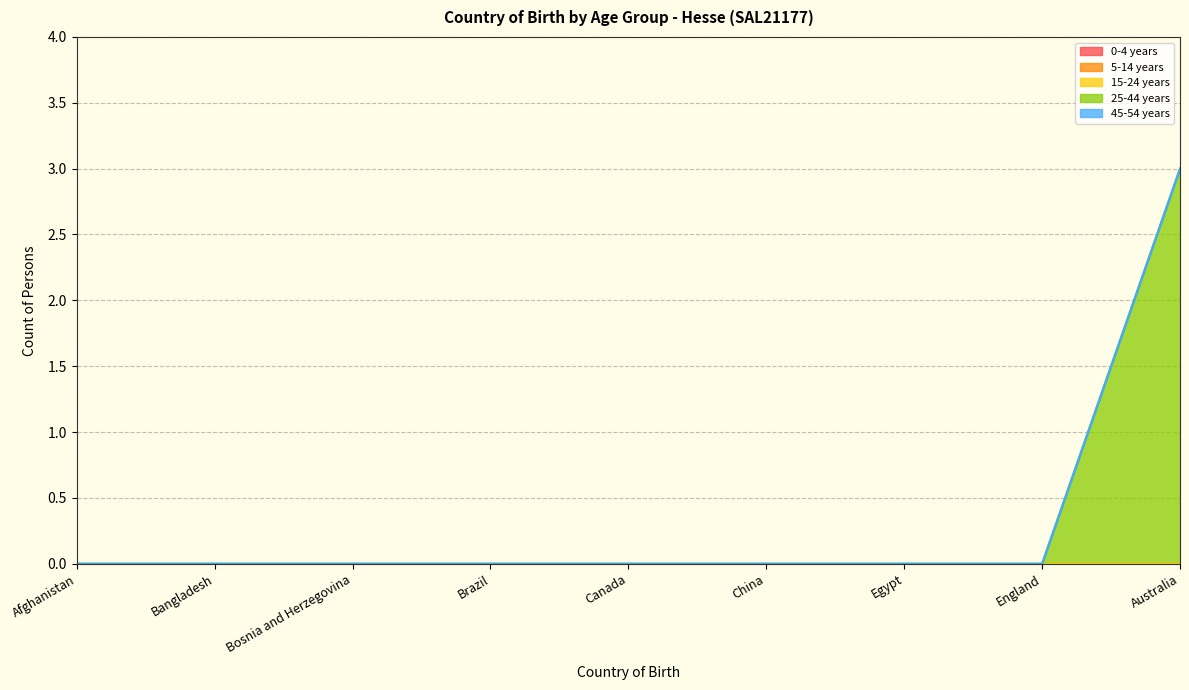

Which series has the largest total across all categories?

25-44 years